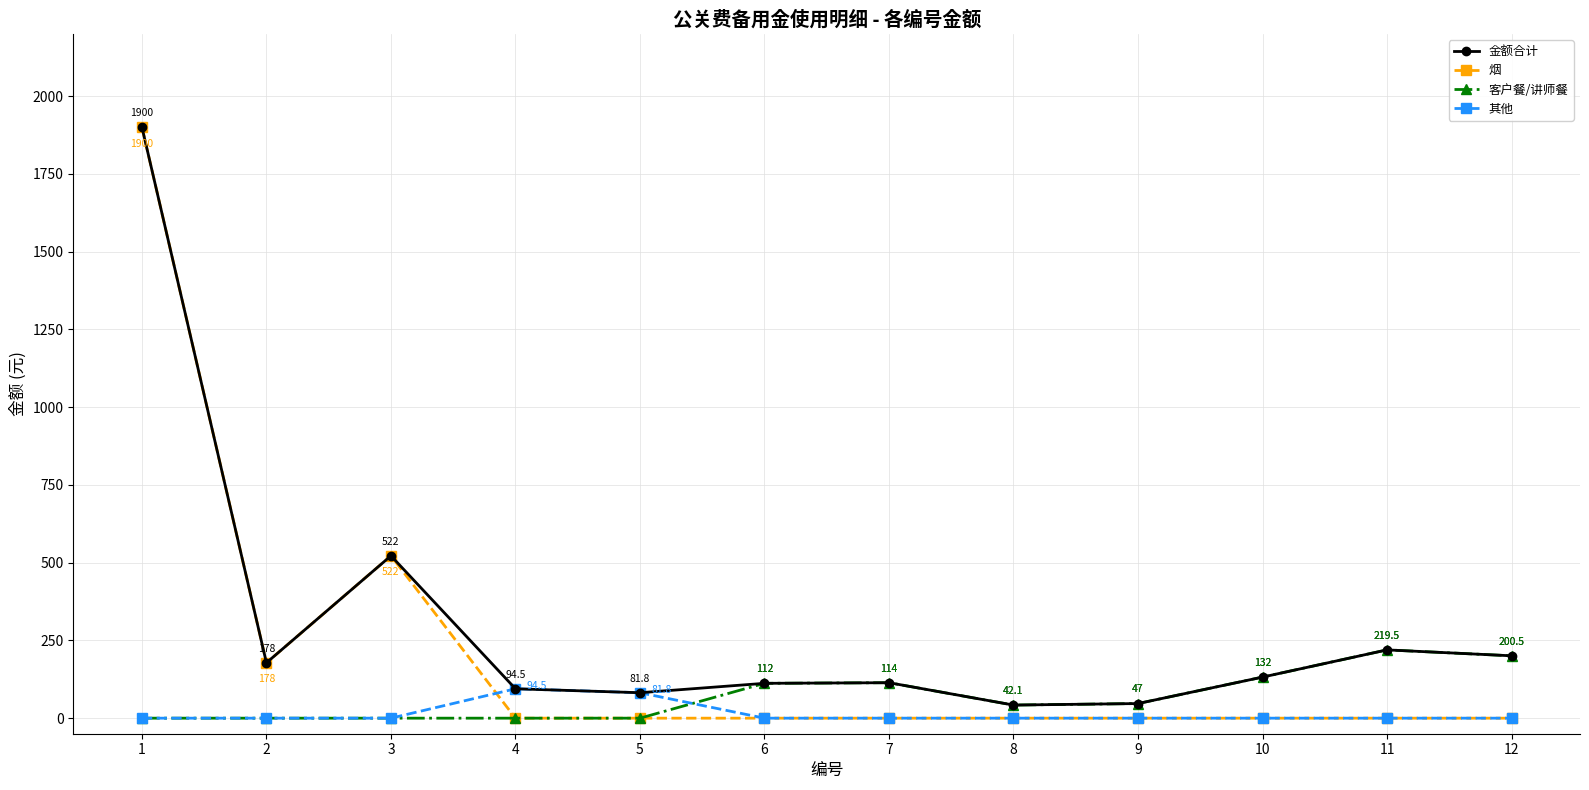

Which series has the largest total across all categories?

金额合计